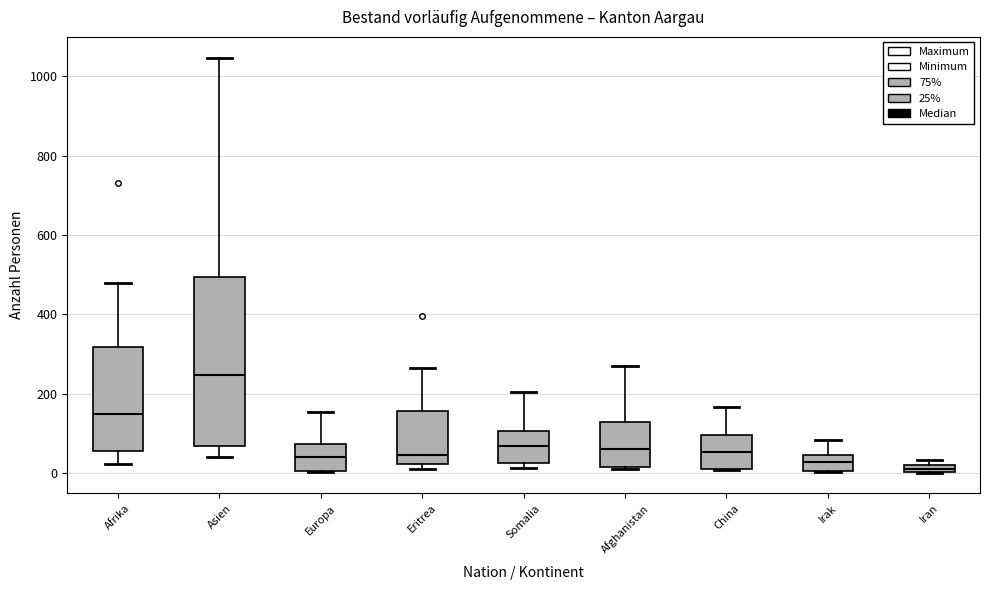

Comparing the boxes themselves (not the whiskers), which one is the tallest?

Asien